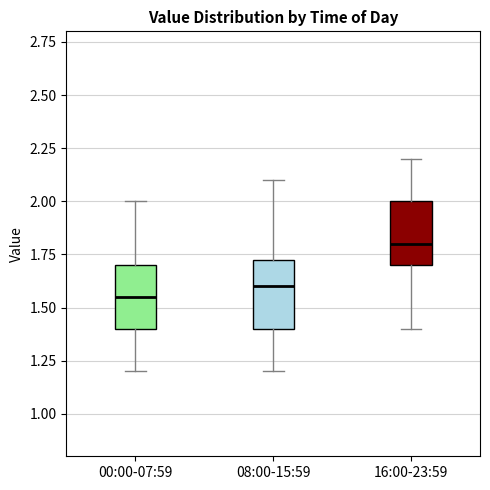

Reading left to right, transcribe this box plot: for each box, give where its median line is, the range the box spans, and where its two whiskers end, as read against the y-axis. The values are not printed on the chart, so give them approximately, as read against the axis.

00:00-07:59: median 1.55, box 1.40 to 1.70, whiskers 1.20 to 2.00
08:00-15:59: median 1.60, box 1.40 to 1.75, whiskers 1.20 to 2.10
16:00-23:59: median 1.80, box 1.70 to 2.00, whiskers 1.40 to 2.20